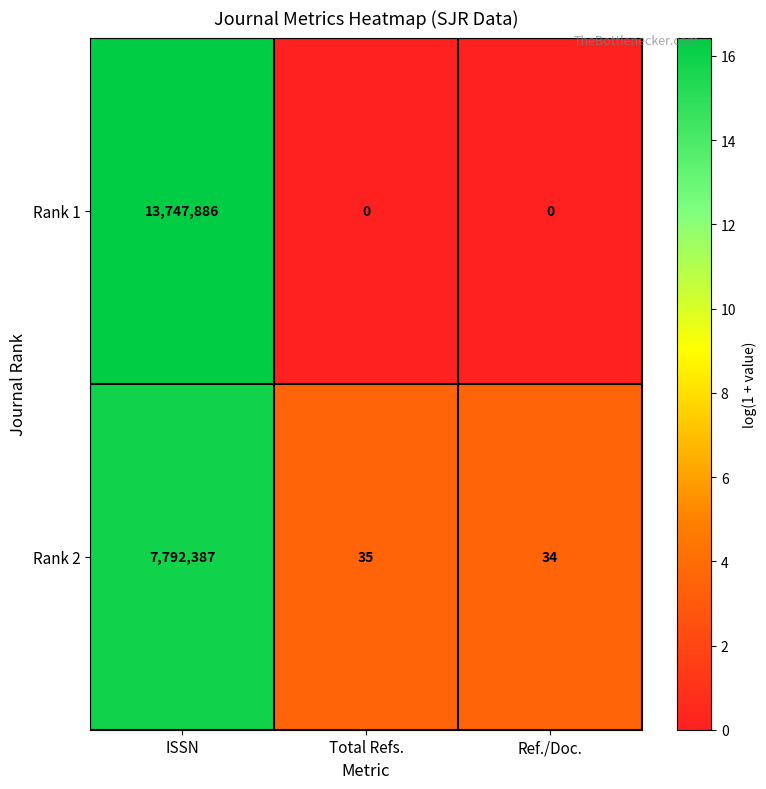

What is the lowest value of the Rank 2 series?

34